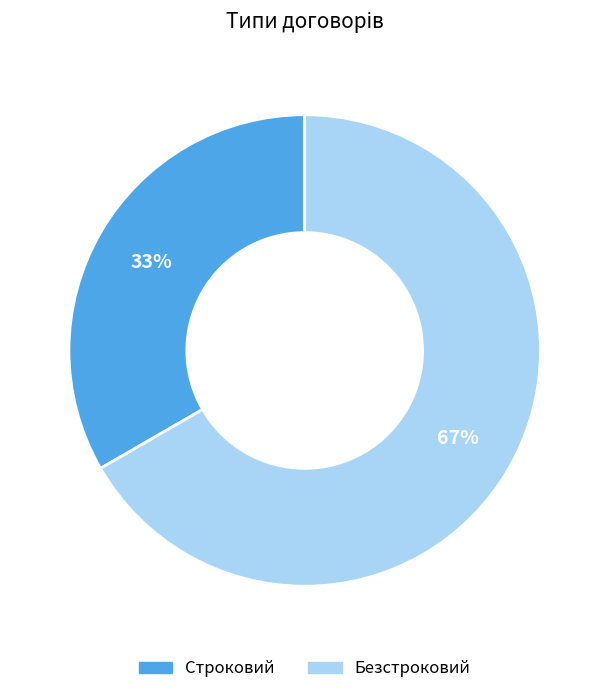

To the nearest percent, what is the combined percentage of Безстроковий and Строковий?

100%